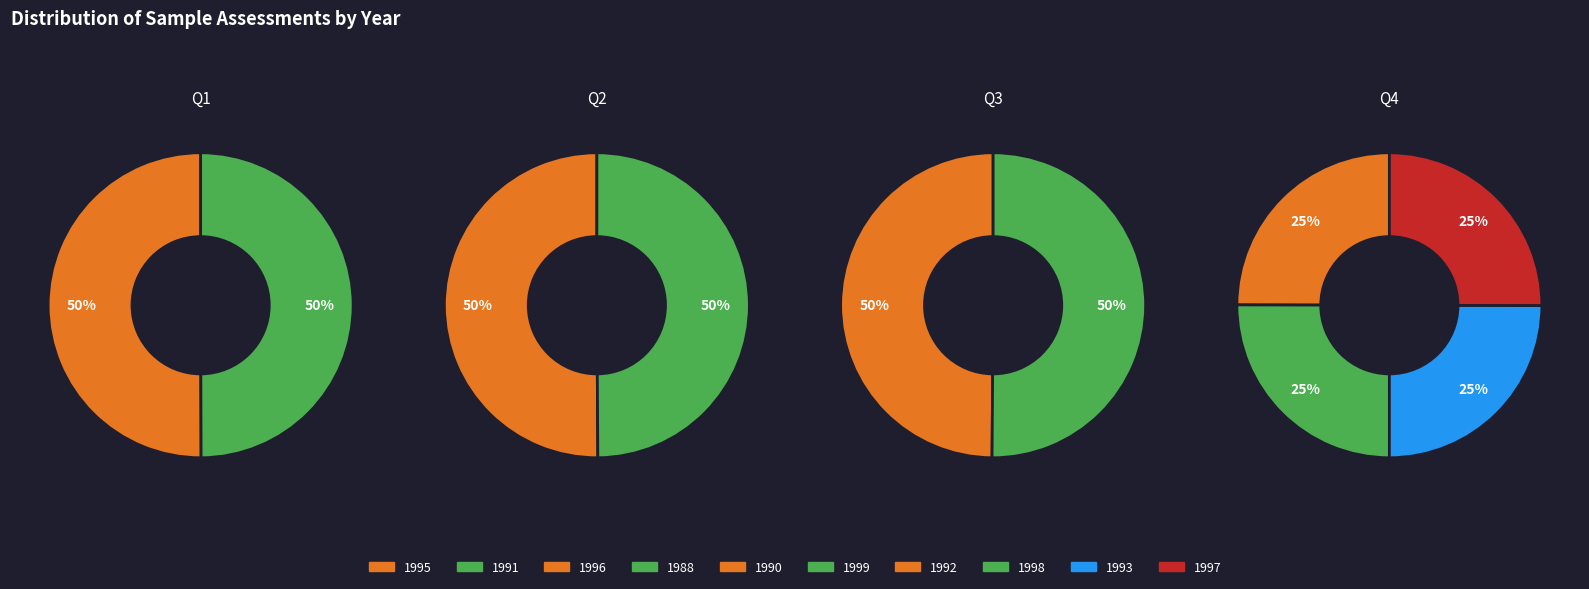

Do 1991 and 1993 together represent more than half of the pie?

No